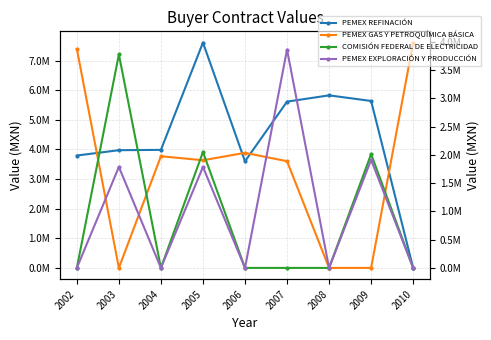

Rank the categories by PEMEX GAS Y PETROQUÍMICA BÁSICA value from highest to lowest.

2010, 2002, 2006, 2004, 2005, 2007, 2003, 2008, 2009